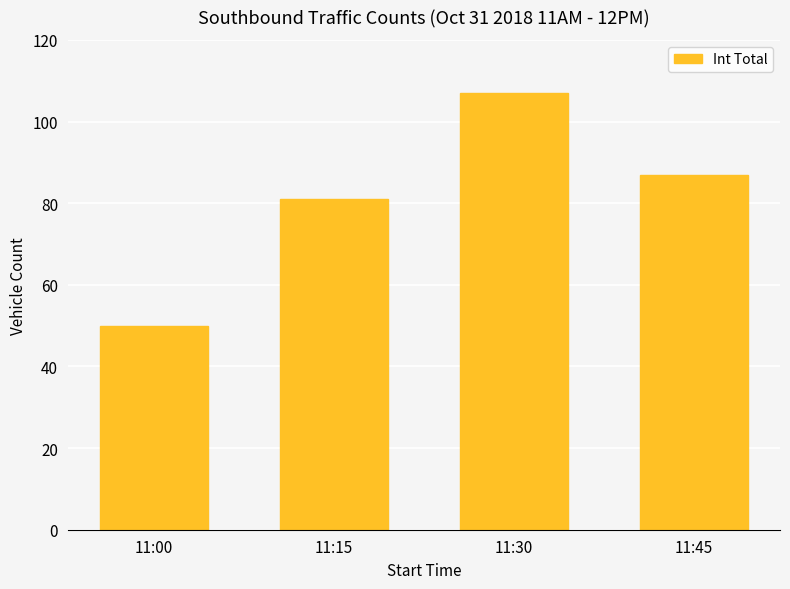

What is the difference between the second highest and minimum values?

37